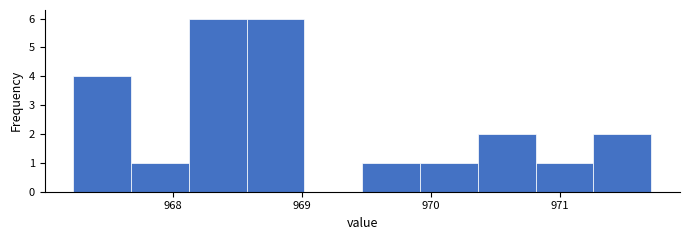

What is the height of the bar covering 970.8 to 971.3 on the x-axis? Neither the bar edges nor the heights are printed on the chart, so give them approximately, as read against the axes.

1